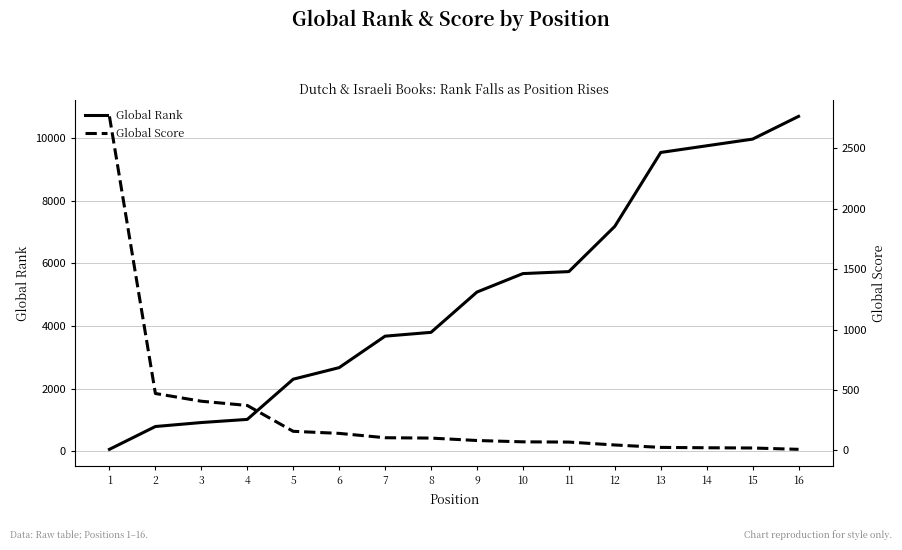

How many values in the Global Score series are below 102?

8